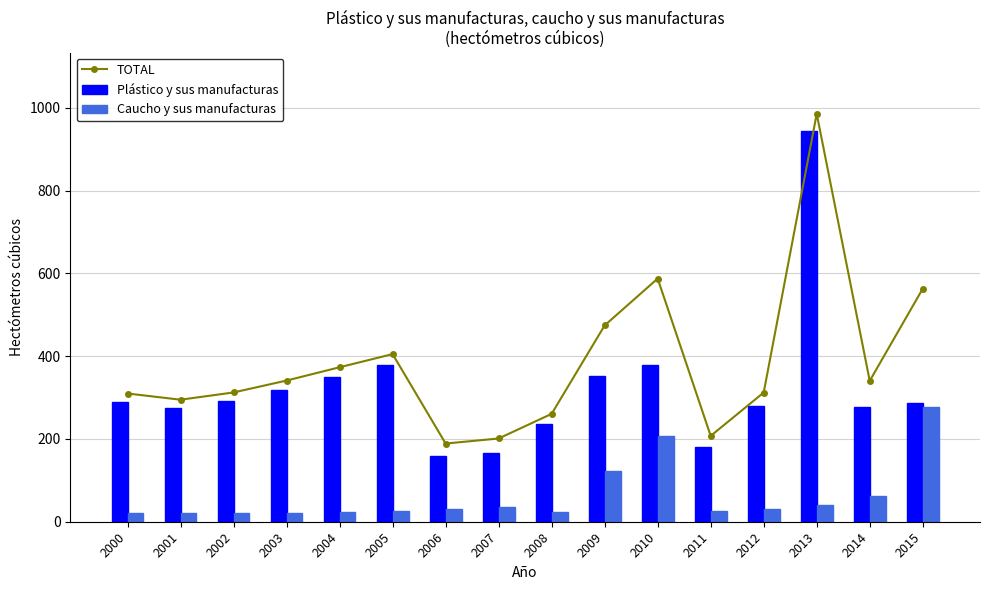

Which category has the highest value in the Plástico y sus manufacturas series?

2013